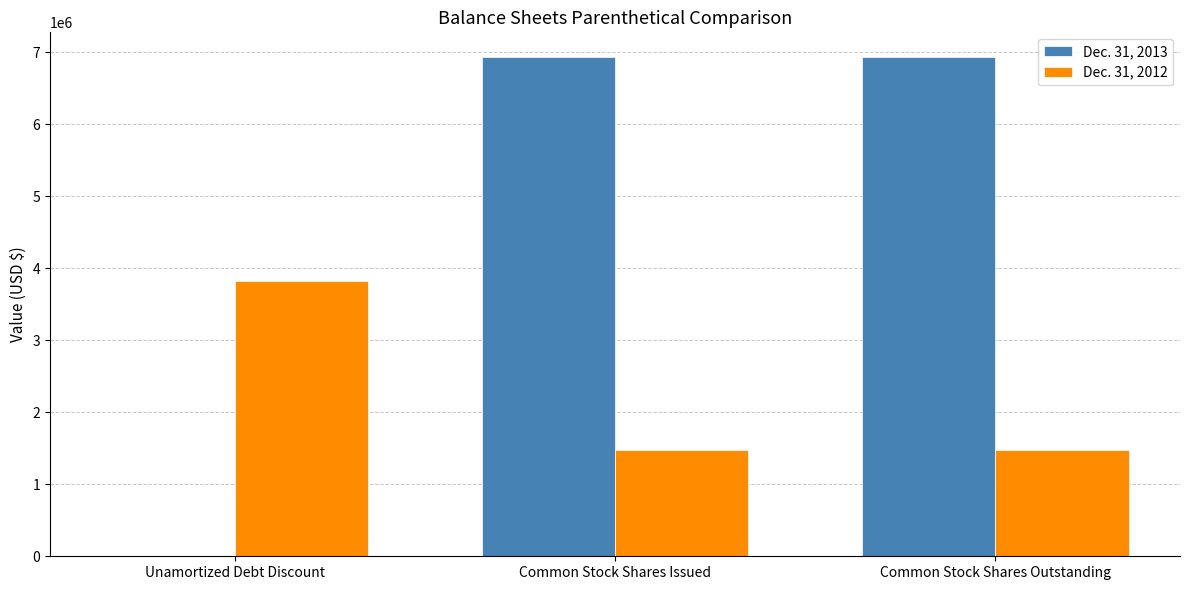

True or false: Dec. 31, 2012 has a value of 1480262 at Common Stock Shares Issued.

True